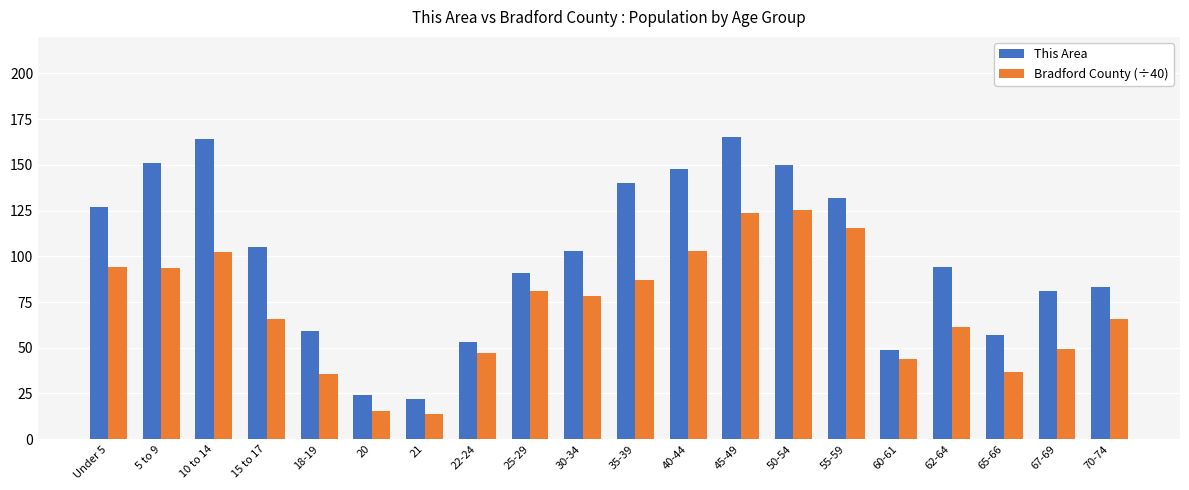

Read the Bradford County (÷40) value at 15 to 17.

65.8